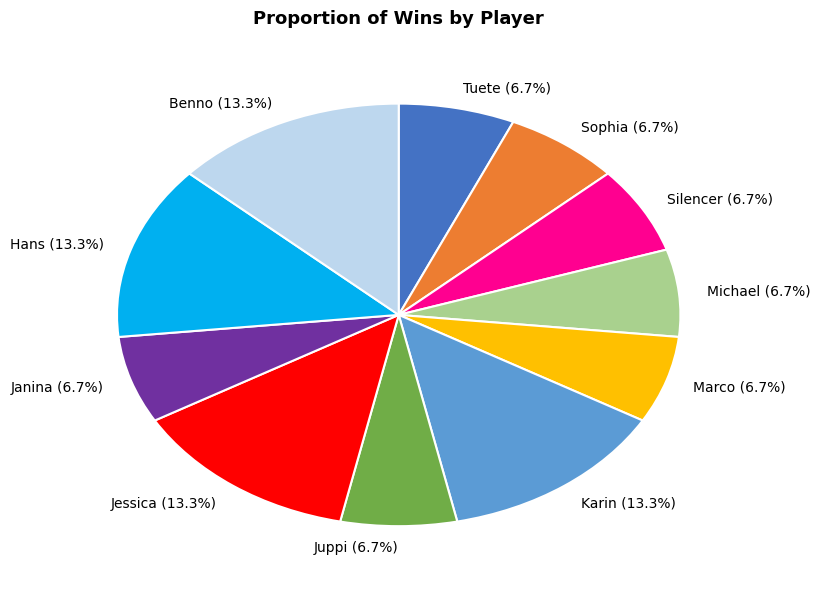

Does any single category account for the majority?

No